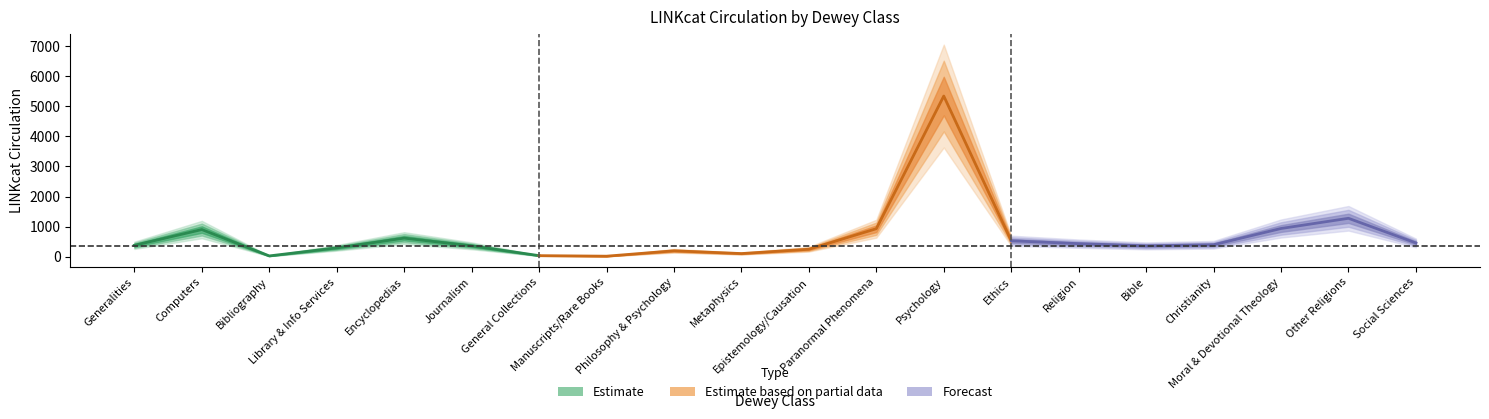

Where is the first local minimum?

Bibliography